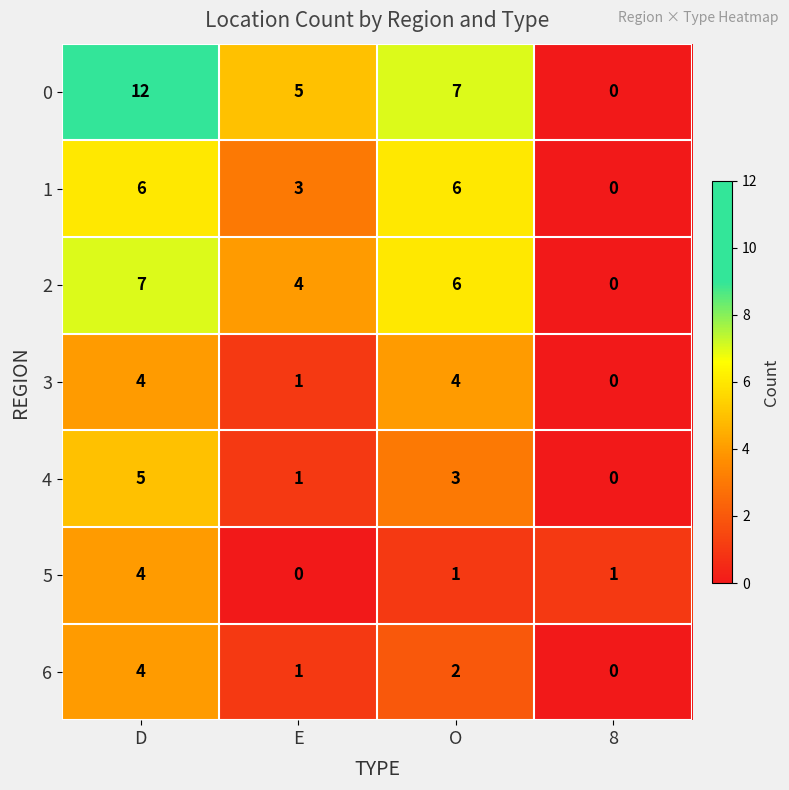

Which series has the widest spread of values?

0